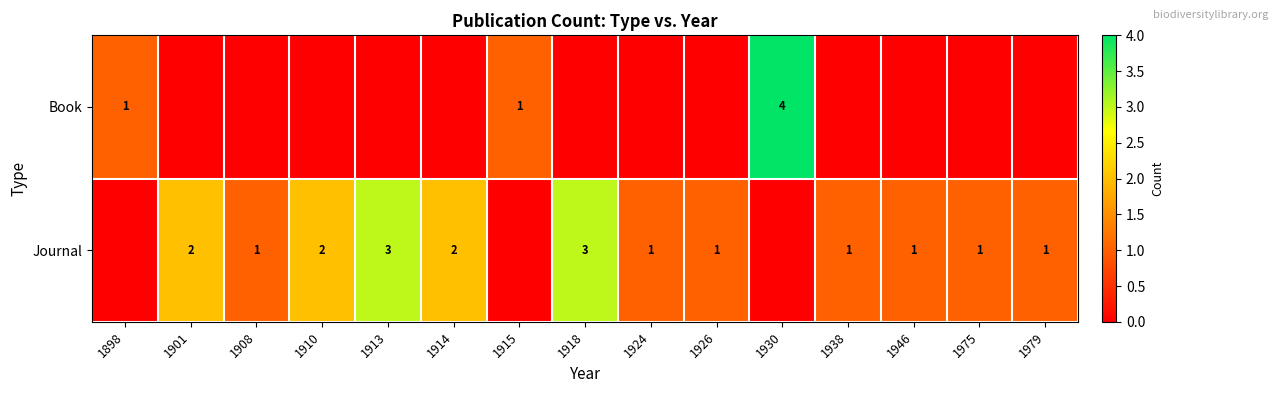

What is the maximum value shown in the chart?

4